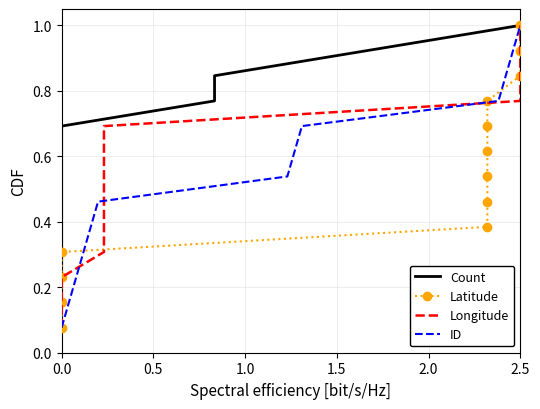

What is the highest value of the ID series?

1.0